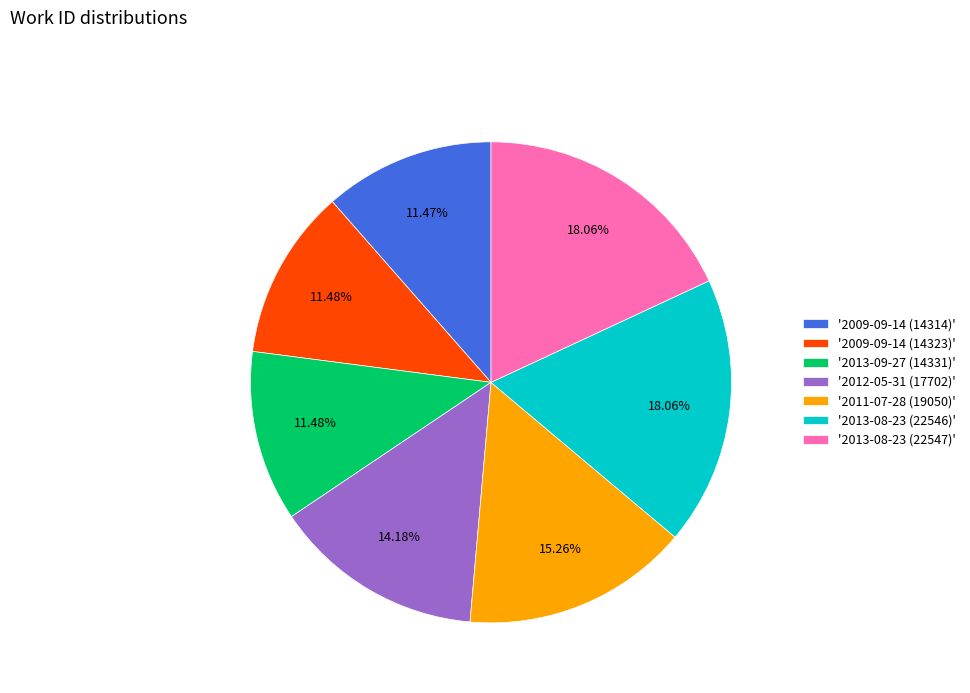

How many segments does this pie chart have?

7